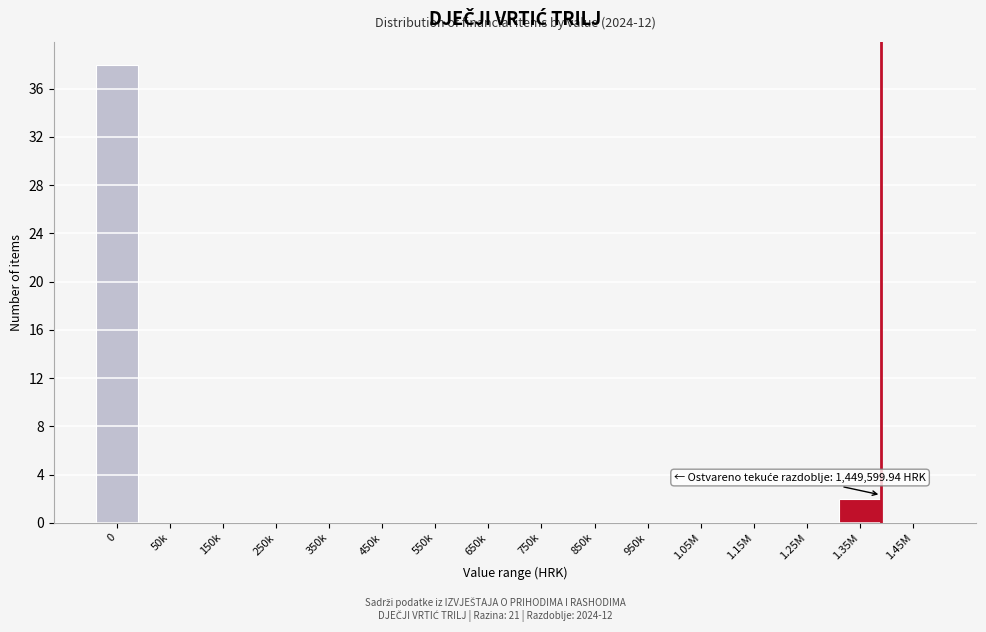

Reading left to right, transcribe all the data shown in this chart.

0=38	50k=0	150k=0	250k=0	350k=0	450k=0	550k=0	650k=0	750k=0	850k=0	950k=0	1.05M=0	1.15M=0	1.25M=0	1.35M=2	1.45M=0